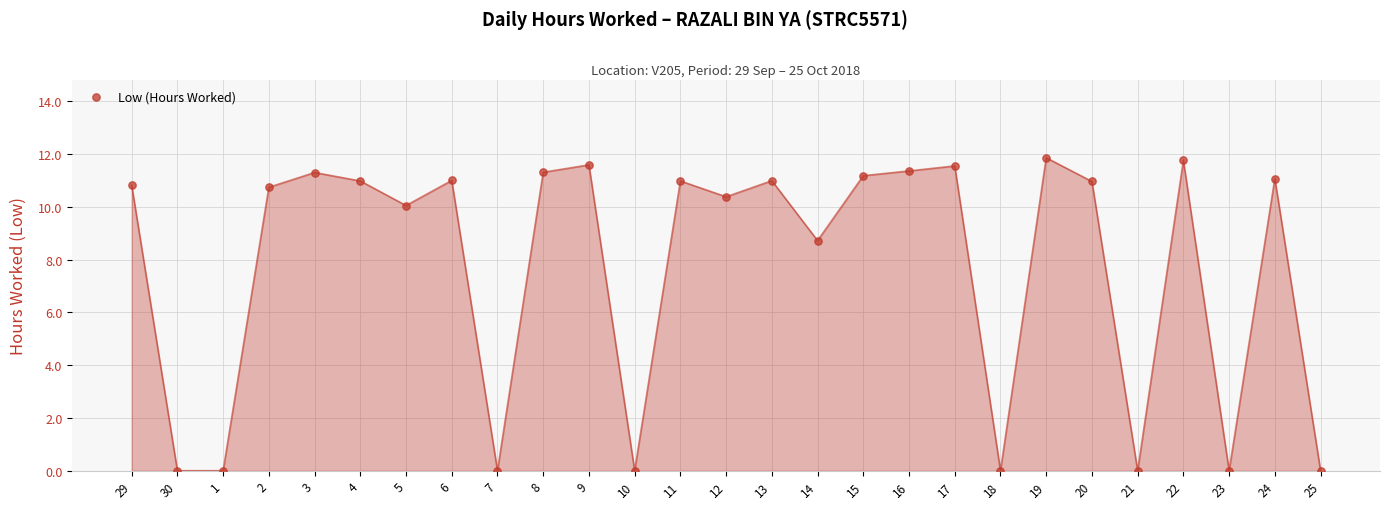

What Y value in the scatter plot is closest to 5?

8.7